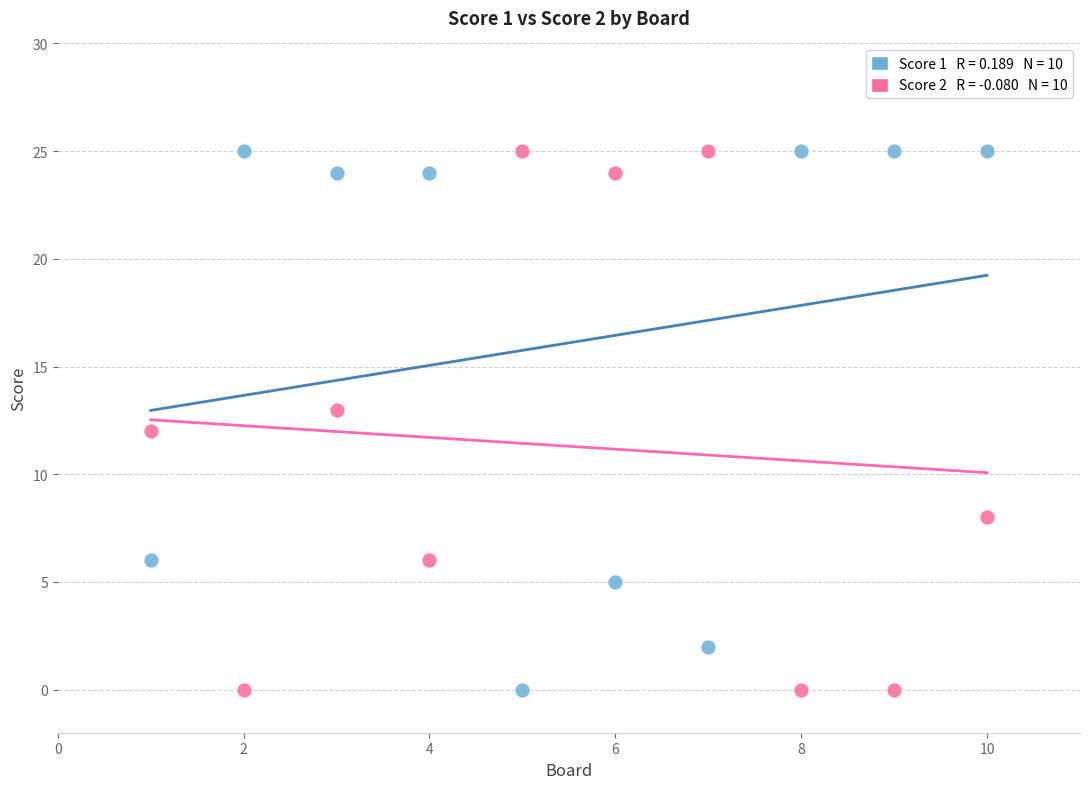

Across all data points, what is the range of X values (max minus min)?

9